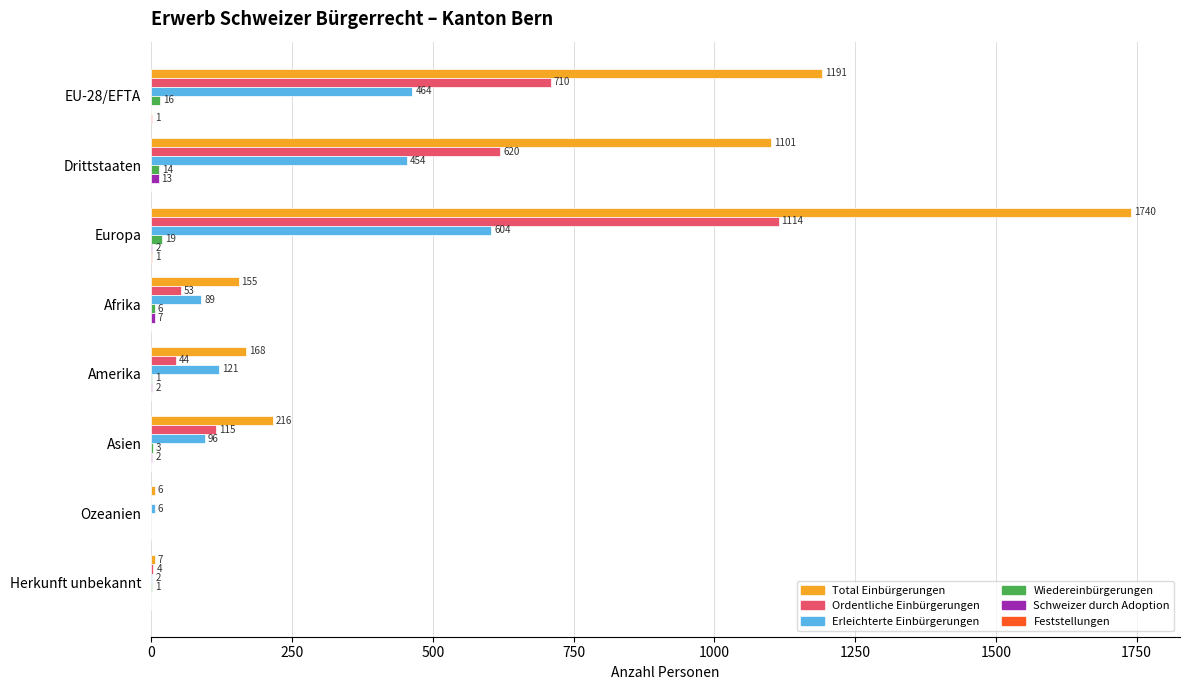

At which label is Erleichterte Einbürgerungen closest to 303?

Drittstaaten